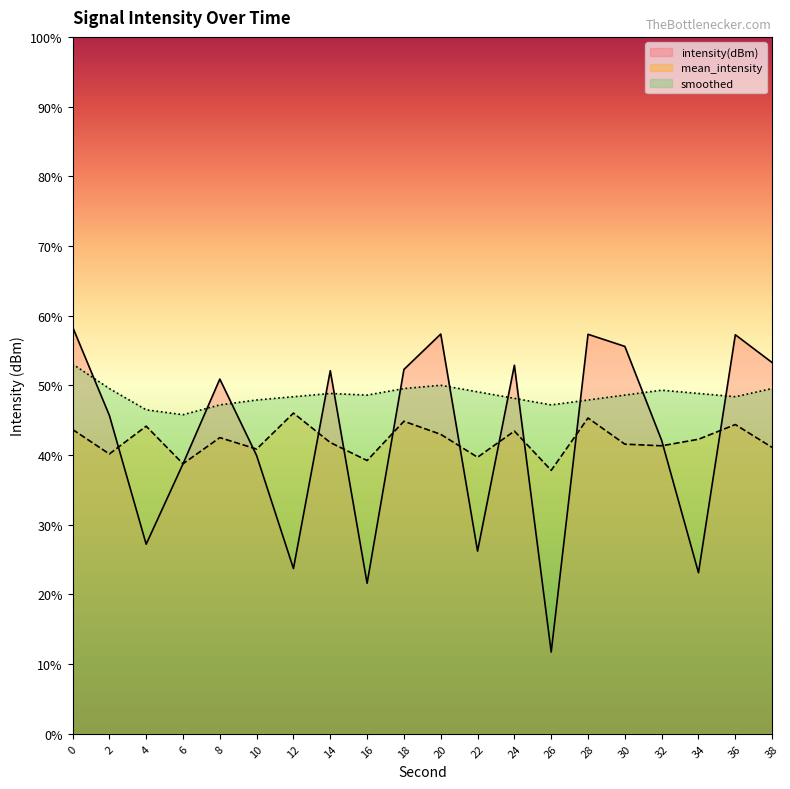

Rank the series by their maximum value, from highest to lowest.

intensity(dBm), smoothed, mean_intensity